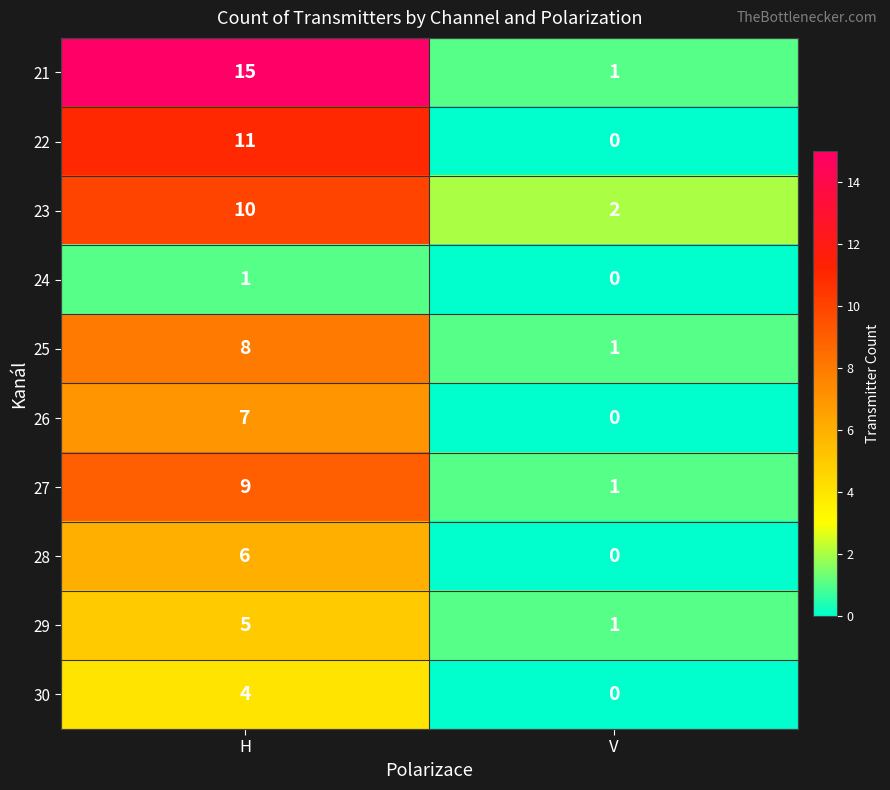

Read the 30 value at H.

4